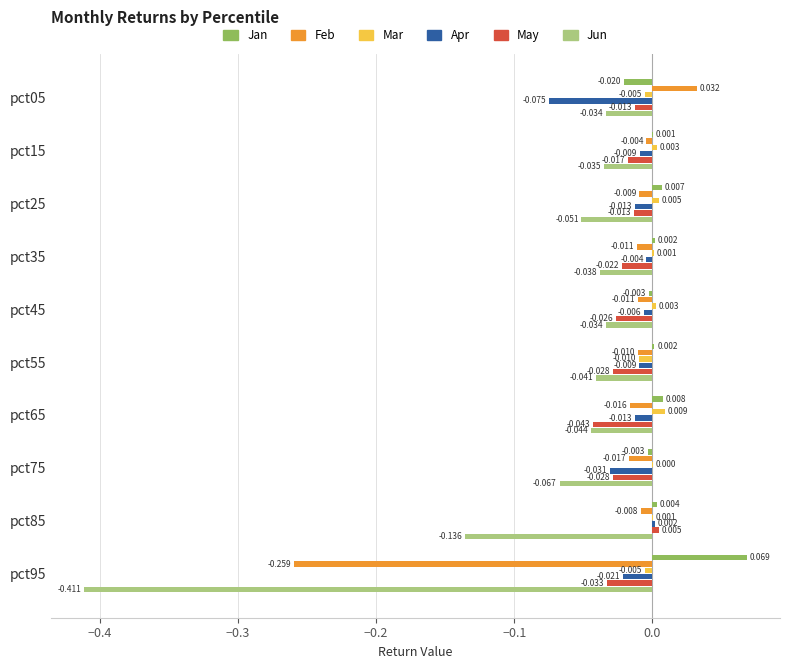

Which series has the largest total across all categories?

Jan